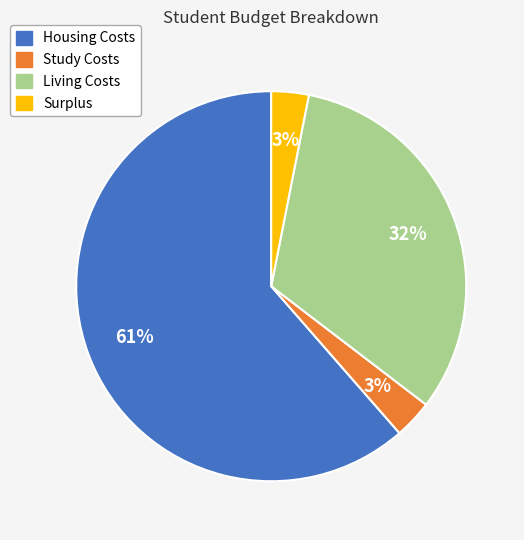

To the nearest percent, what is the average slice percentage?

25%